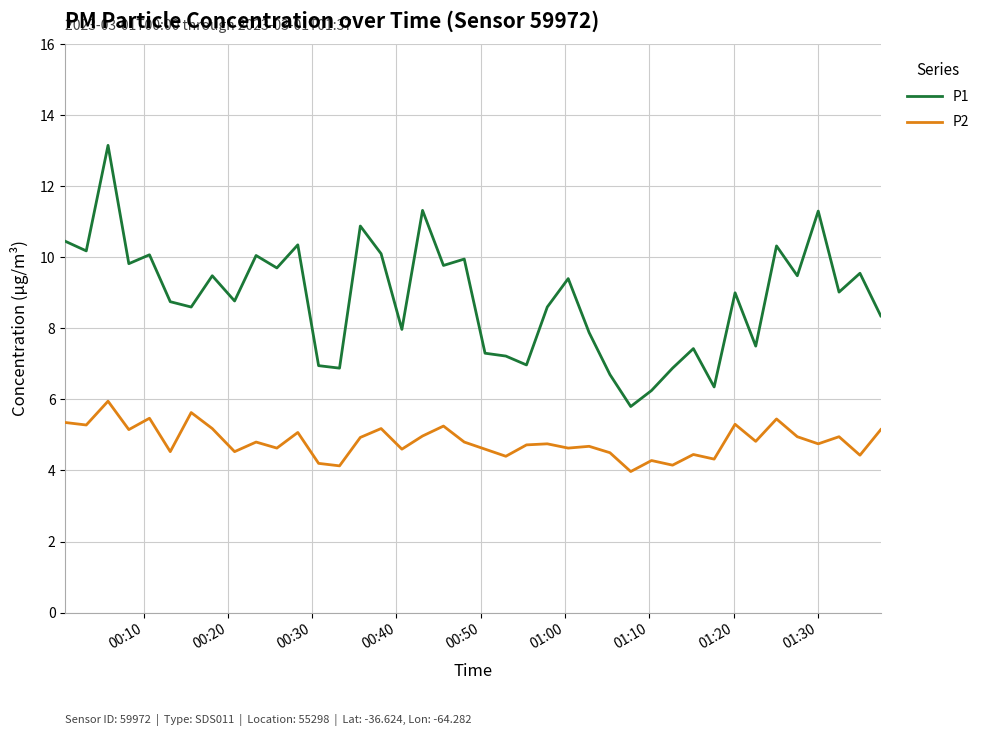

Which series has the largest total across all categories?

P1